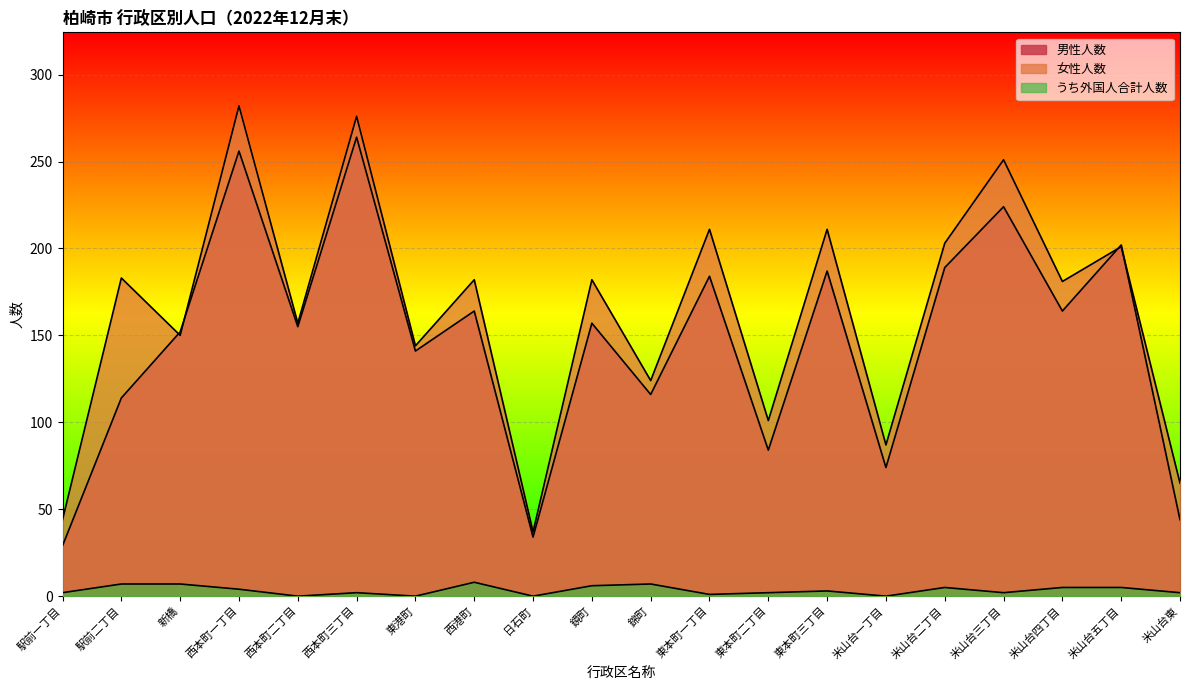

Which category has the lowest value across all series?

西本町二丁目